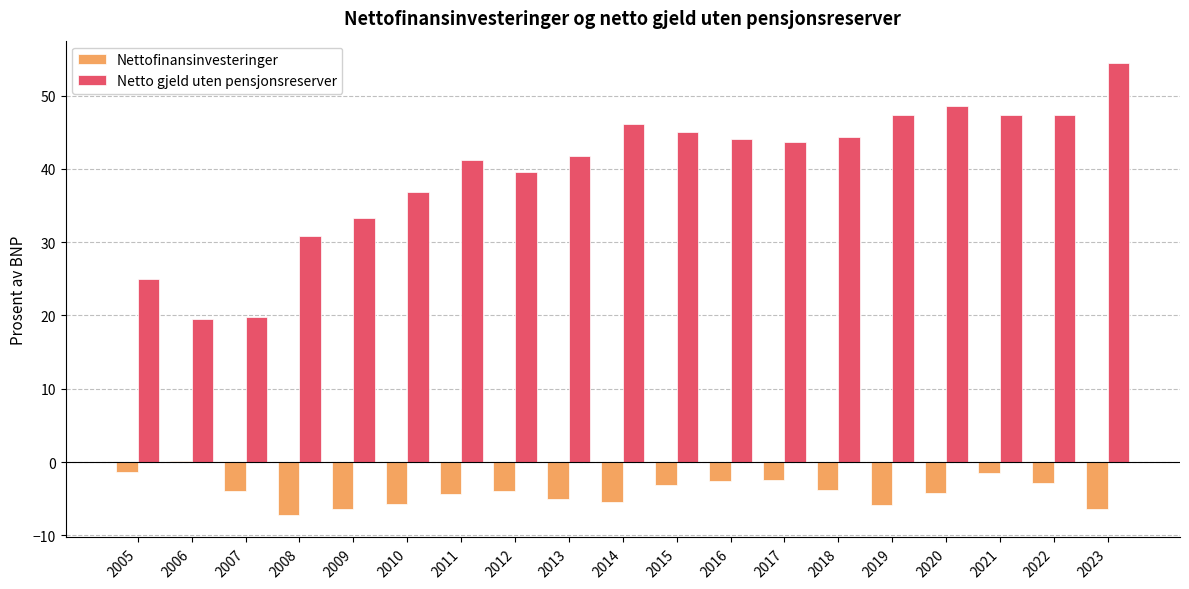

Where is Netto gjeld uten pensjonsreserver nearest to the value 36?

2010